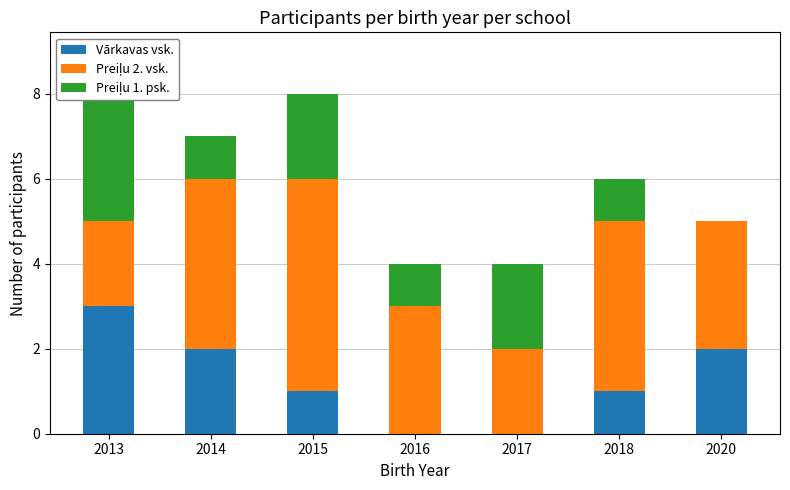

At how many categories does at least one series exceed 1?

7